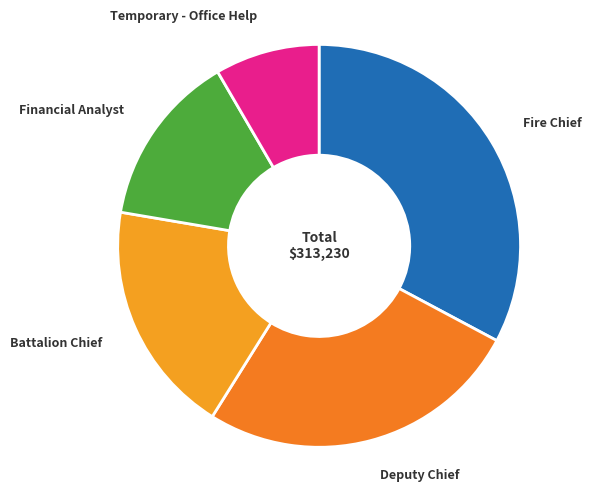

Count the number of slices in the pie.

5